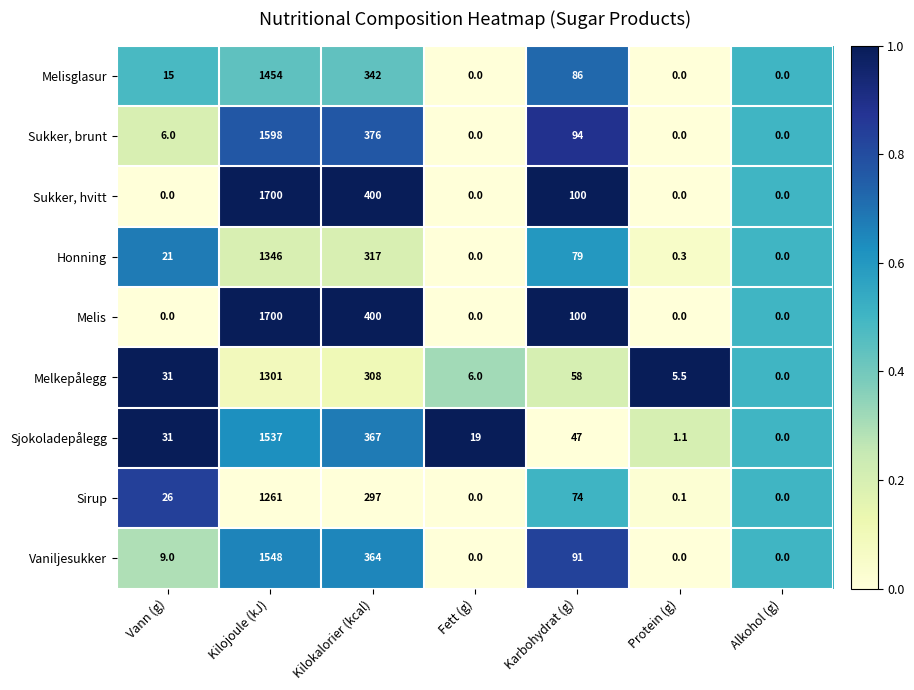

Which series changed the most between Protein (g) and Alkohol (g)?

Melkepålegg